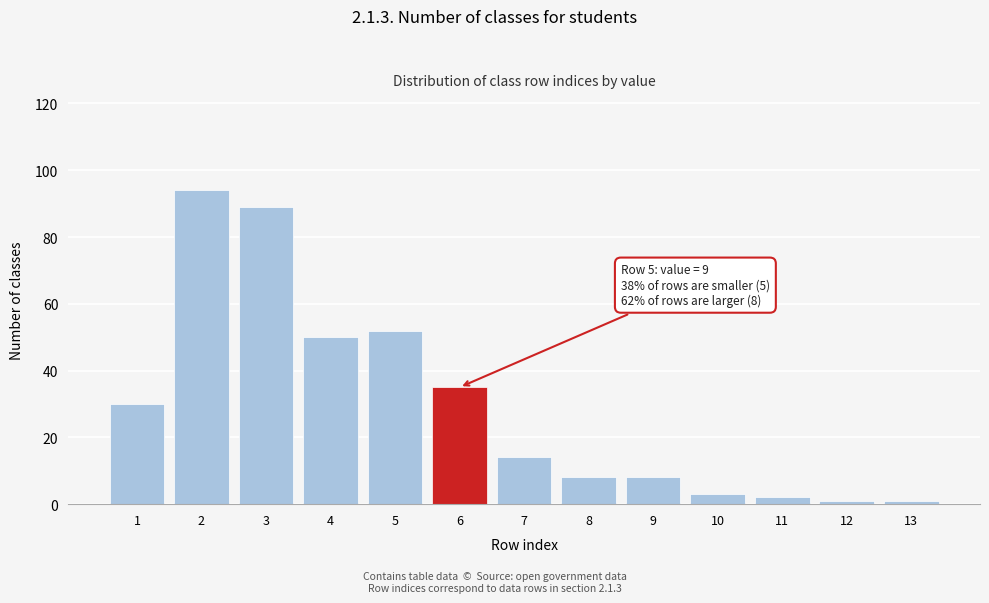

Reading left to right, extract all data points from this chart.

1=30	2=94	3=89	4=50	5=52	6=35	7=14	8=8	9=8	10=3	11=2	12=1	13=1